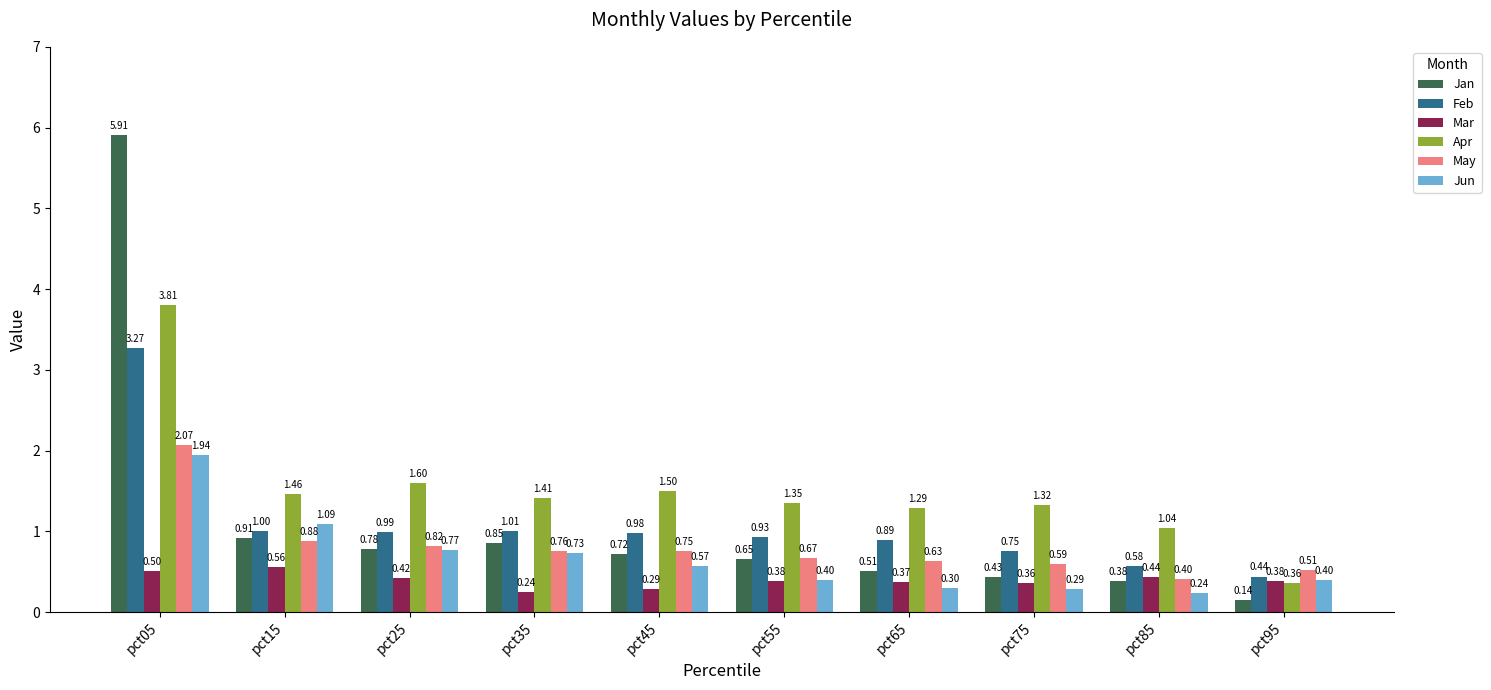

At which category is the sum across all series the highest?

pct05